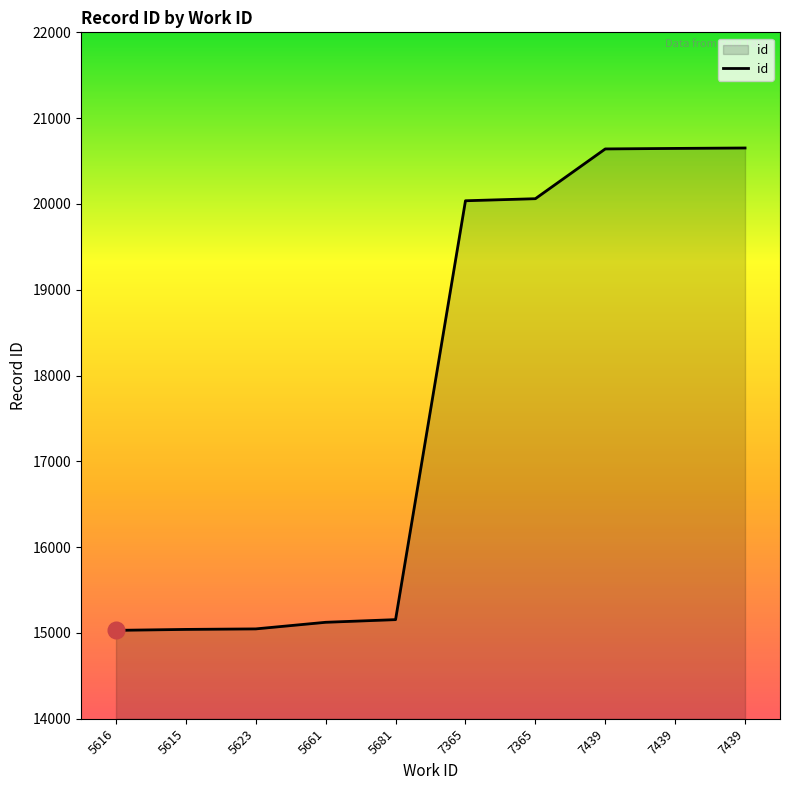

Reading left to right, what are all the values shown in this chart?

5616=15030	5615=15041	5623=15047	5661=15124	5681=15155	7365=20037	7365=20061	7439=20641	7439=20647	7439=20652